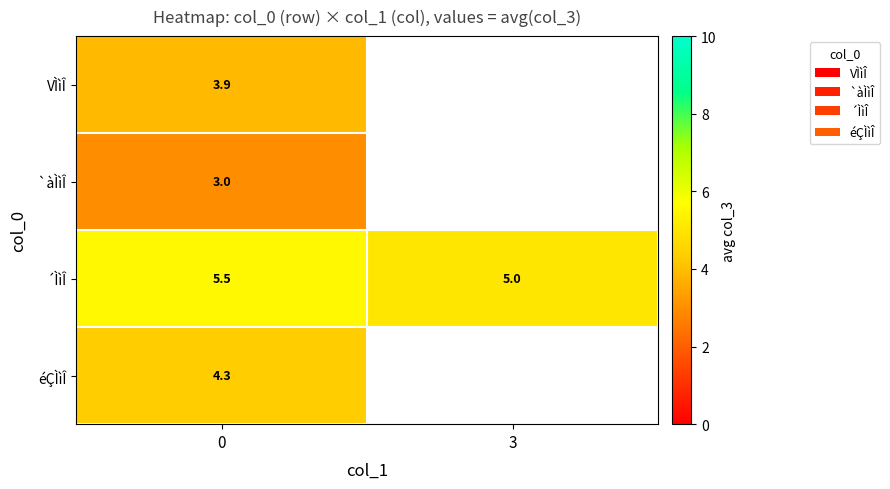

List the labels in order of row_2 value, smallest first.

3, 0